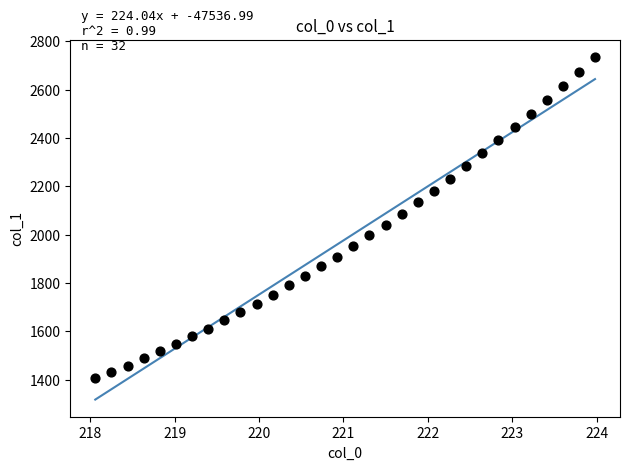

What is the range of Y values (max minus min)?

1331.8